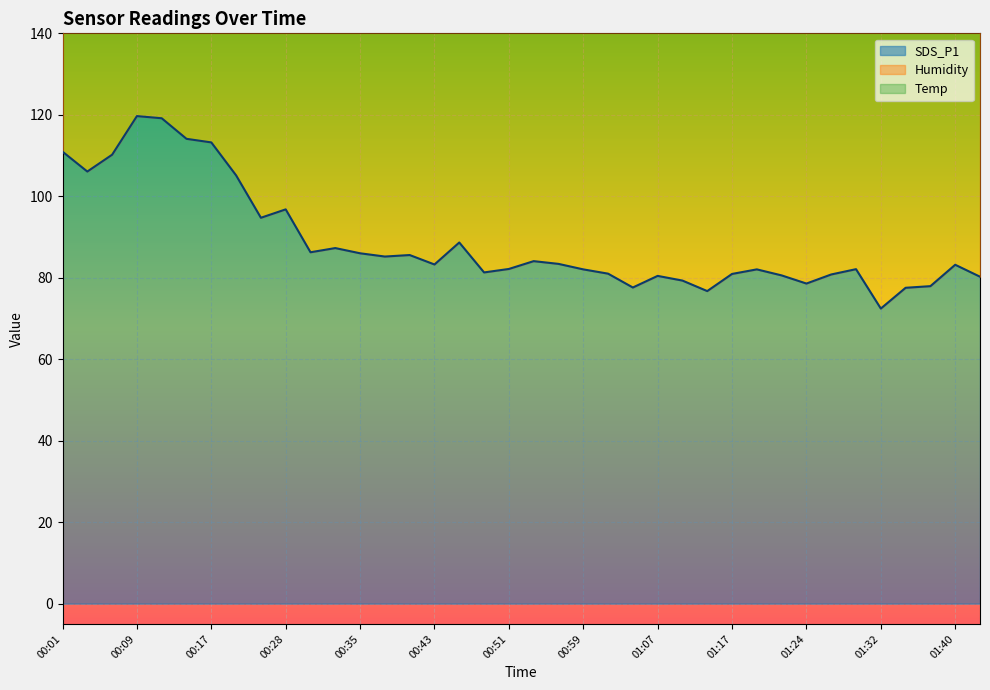

Which category has the highest value across all series?

00:09